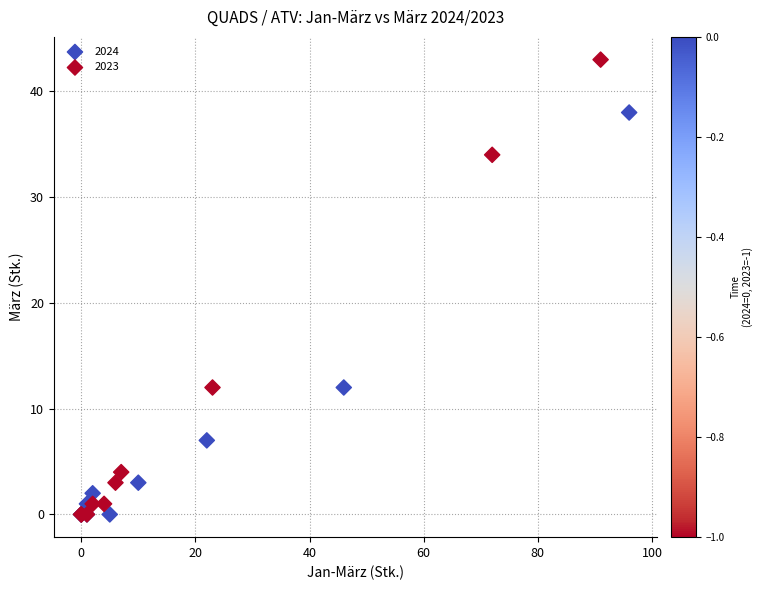

Which series contains the highest Y value?

2023